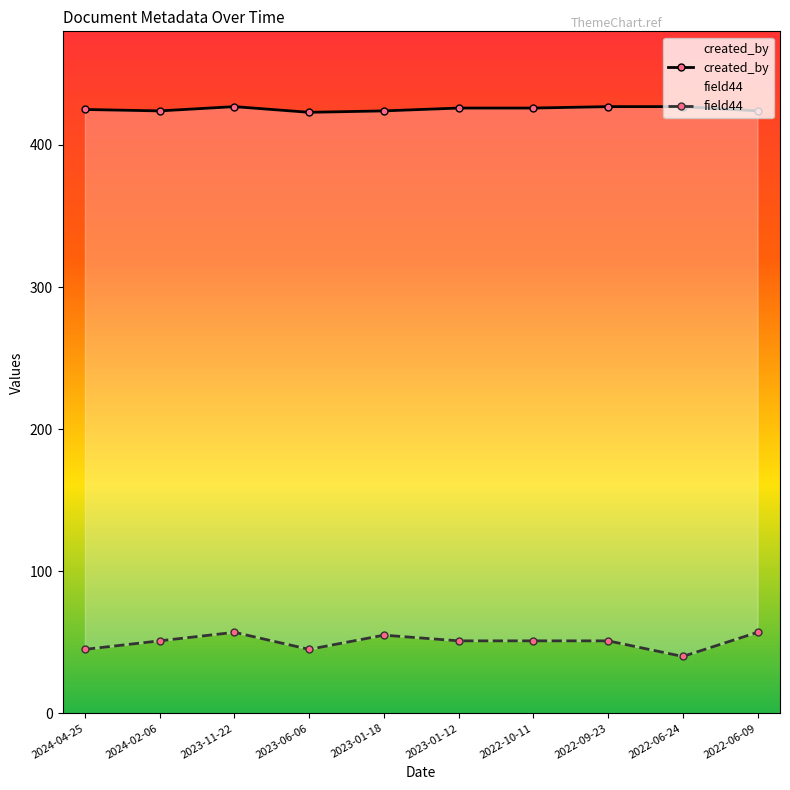

True or false: field44 and created_by intersect in this chart.

False